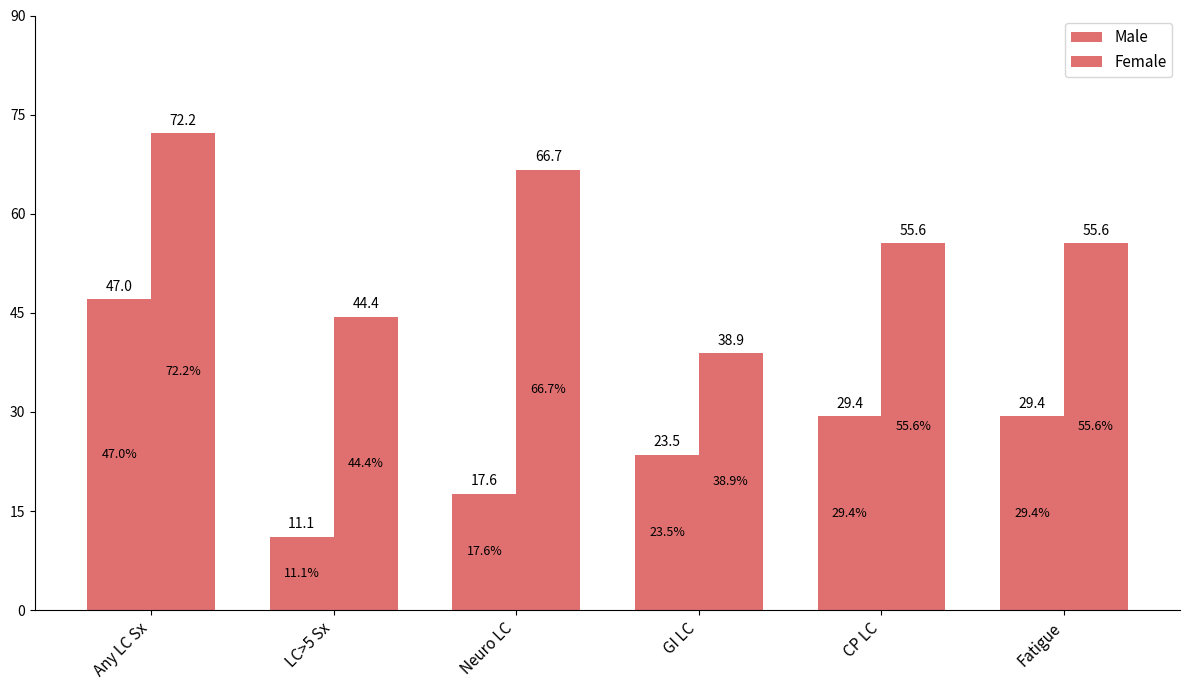

What is the difference between the maximum and minimum values in the Female series?

33.3